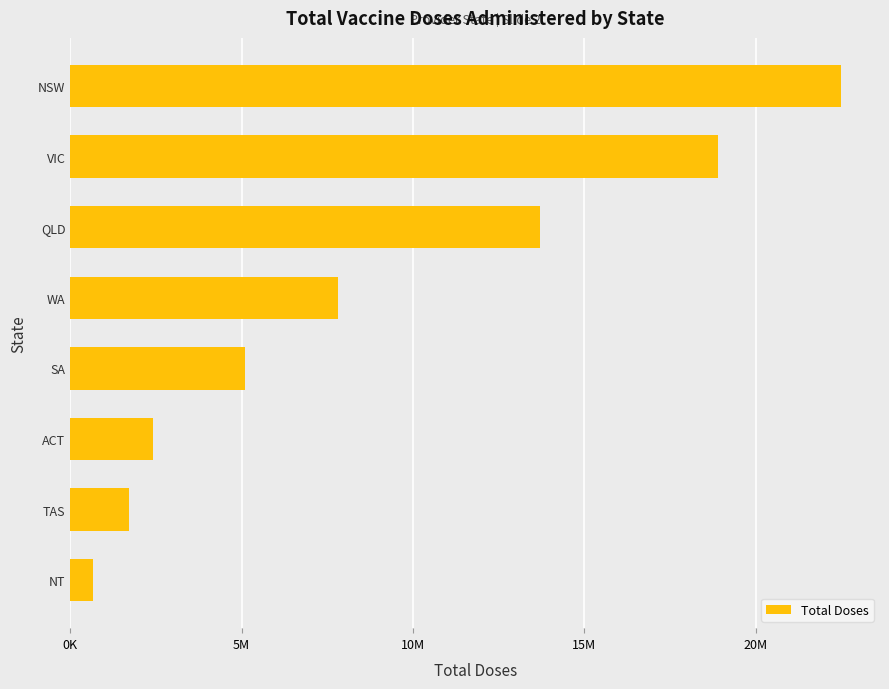

What is the minimum value shown in the chart?

660800